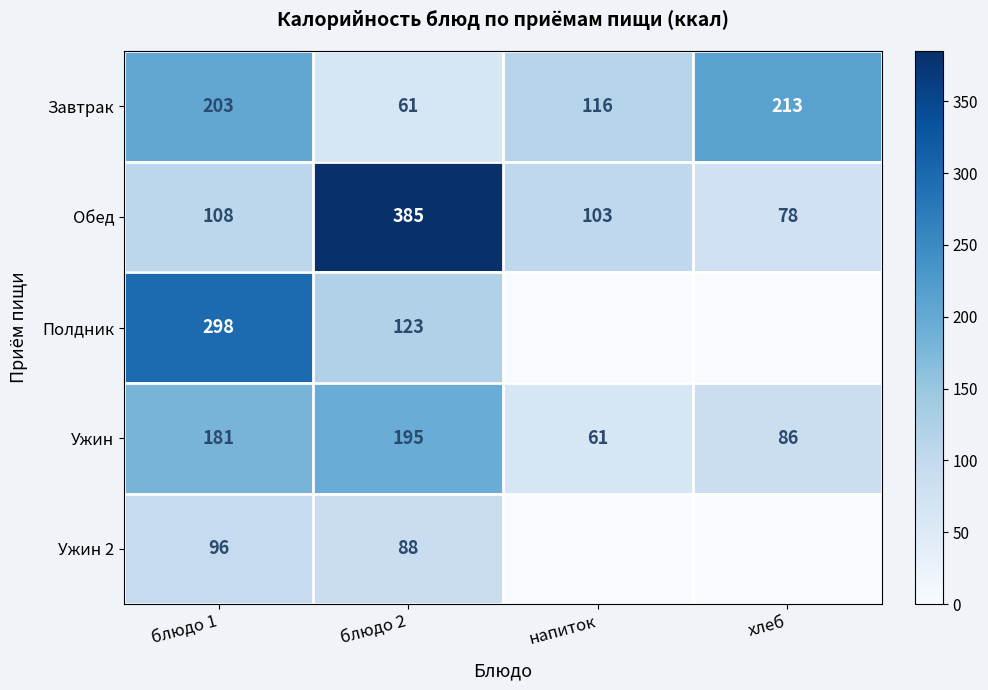

True or false: Ужин has a value of 94 at напиток.

False